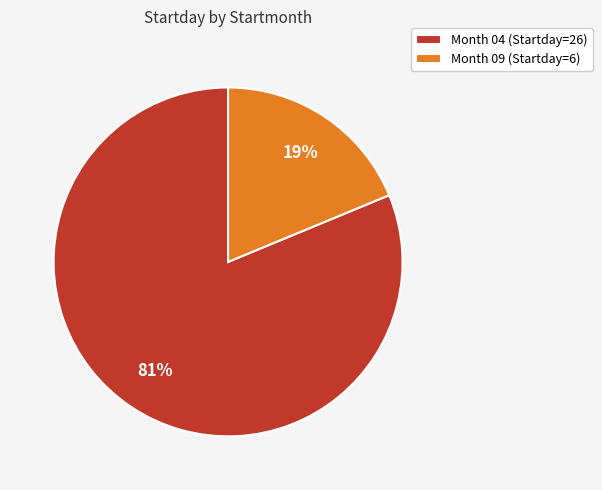

True or false: Month 09 (Startday=6) accounts for 19% of the total.

True